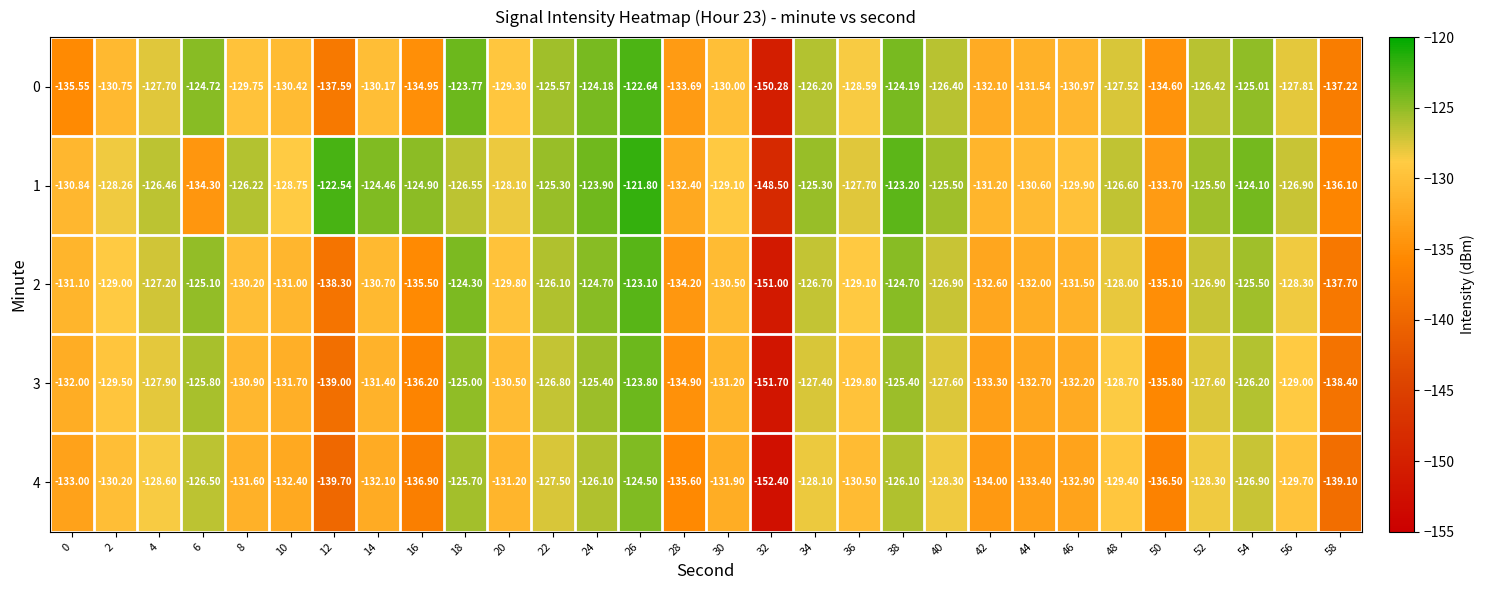

Is the value of 4 at 20 greater than the value of 0 at 14?

No